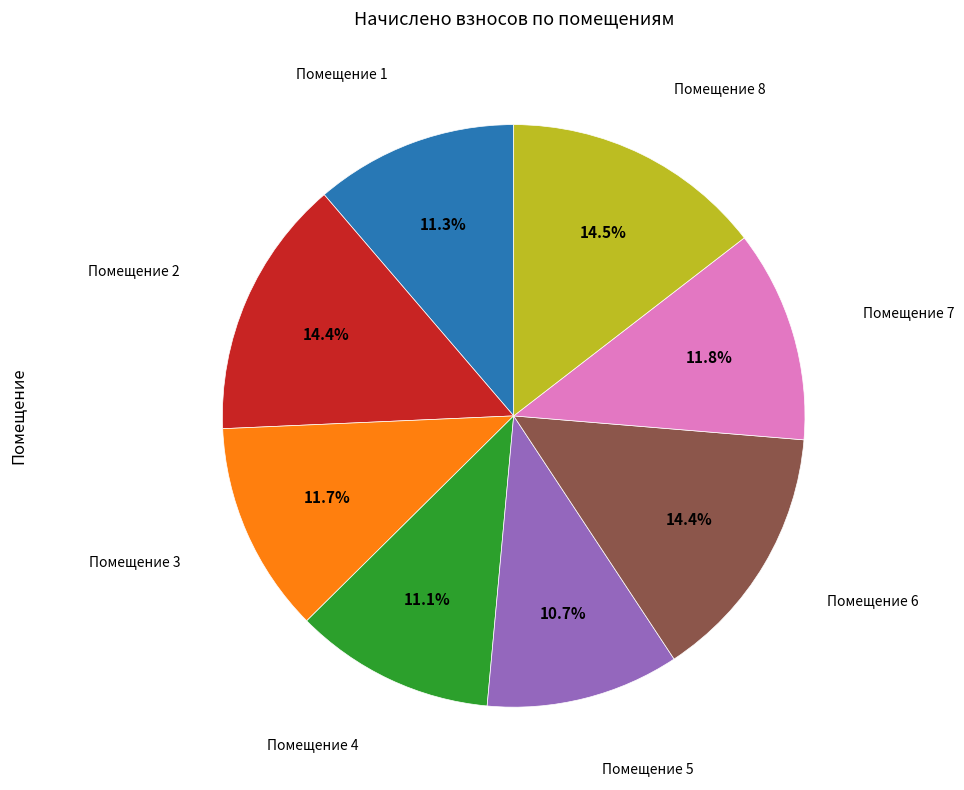

Is there any slice that represents more than half of the pie?

No